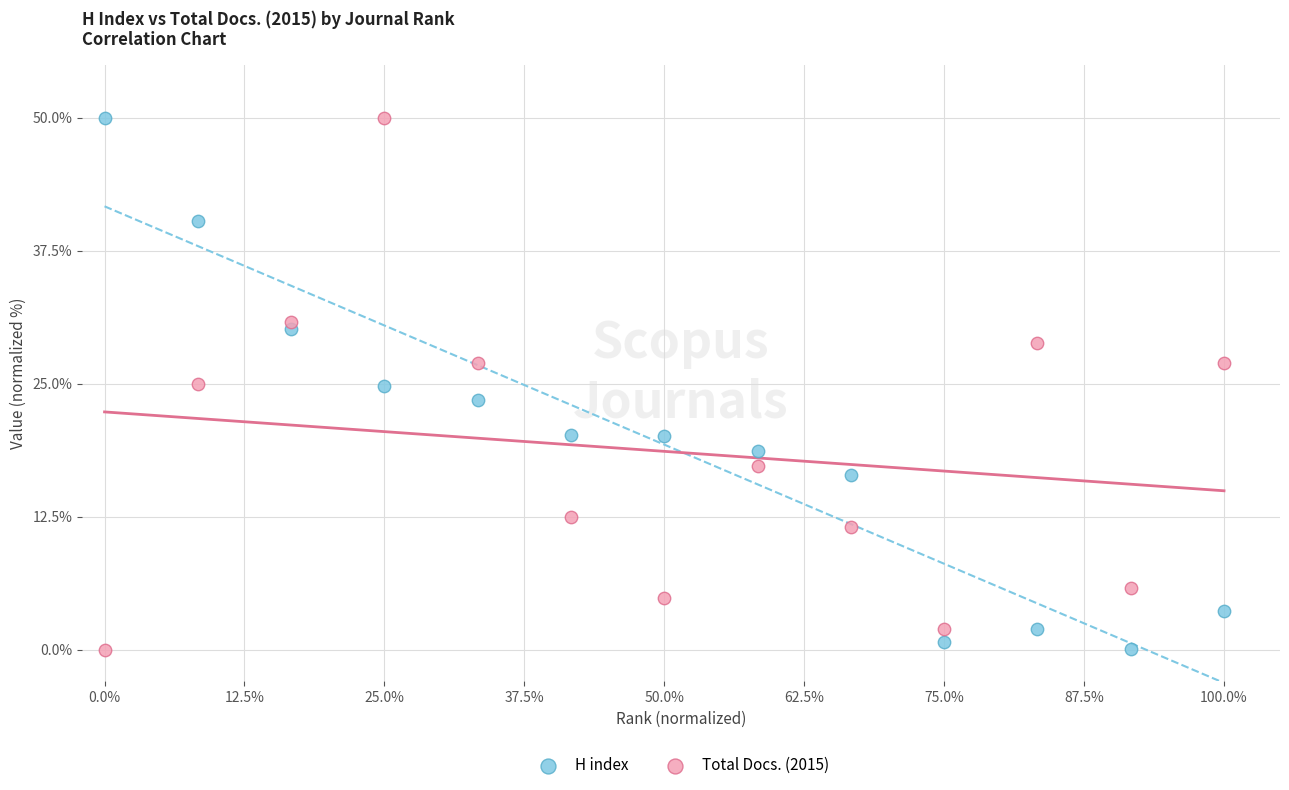

What is the X range (max minus min) for the scatter plot?

100.0